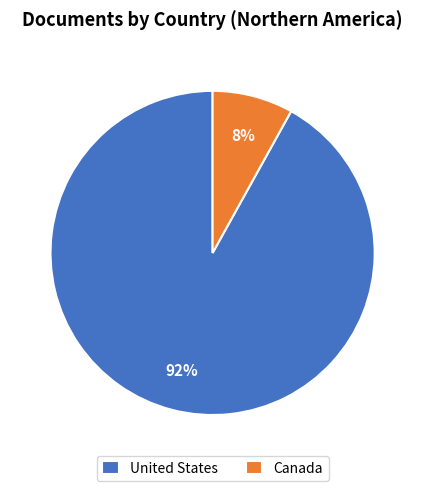

Which has a higher value, Canada or United States?

United States